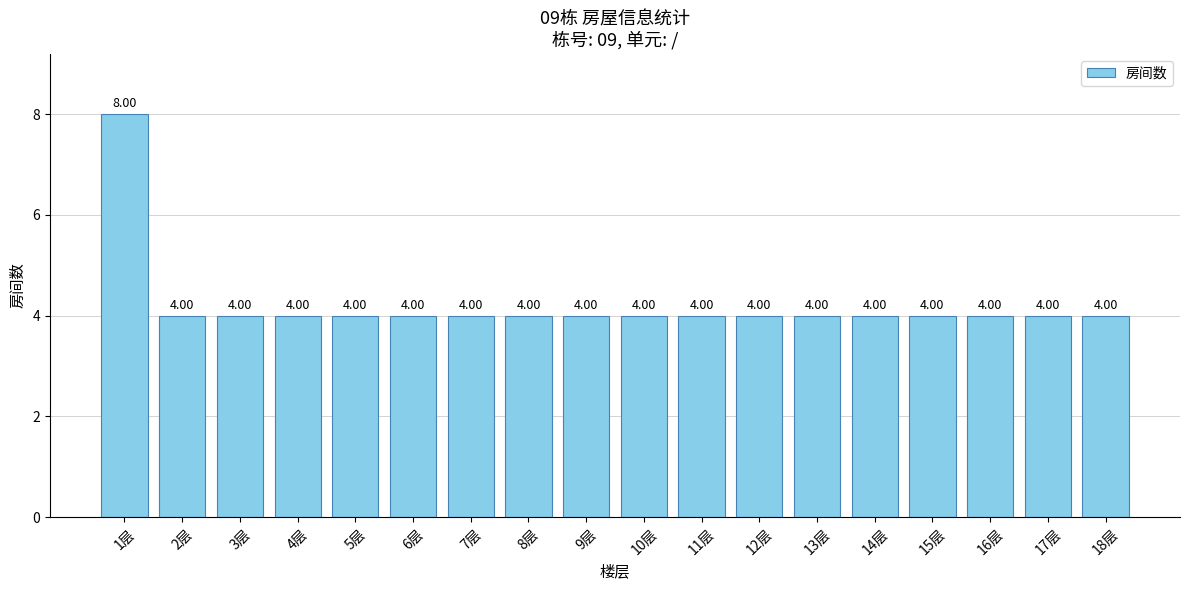

What is the ratio of the value at 18层 to the value at 8层?

1.0